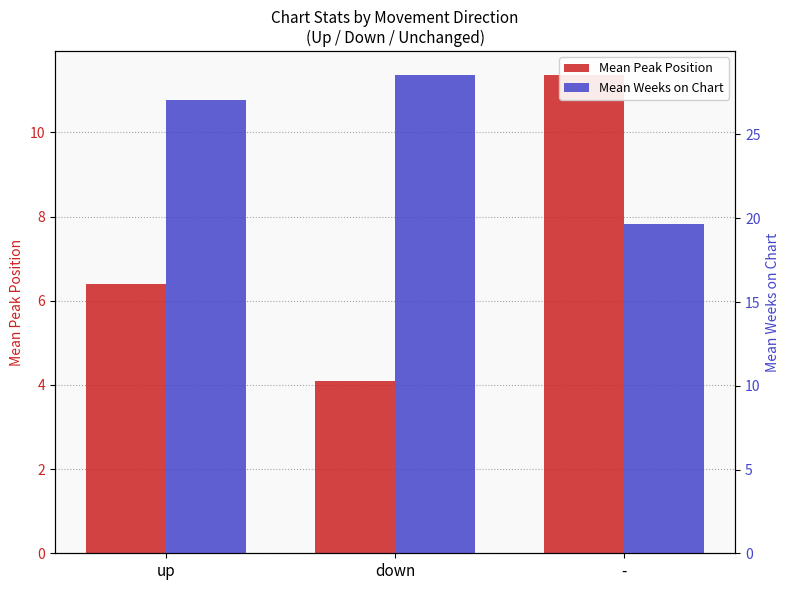

The Mean Weeks on Chart series shows 7.0 at up. True or false?

False